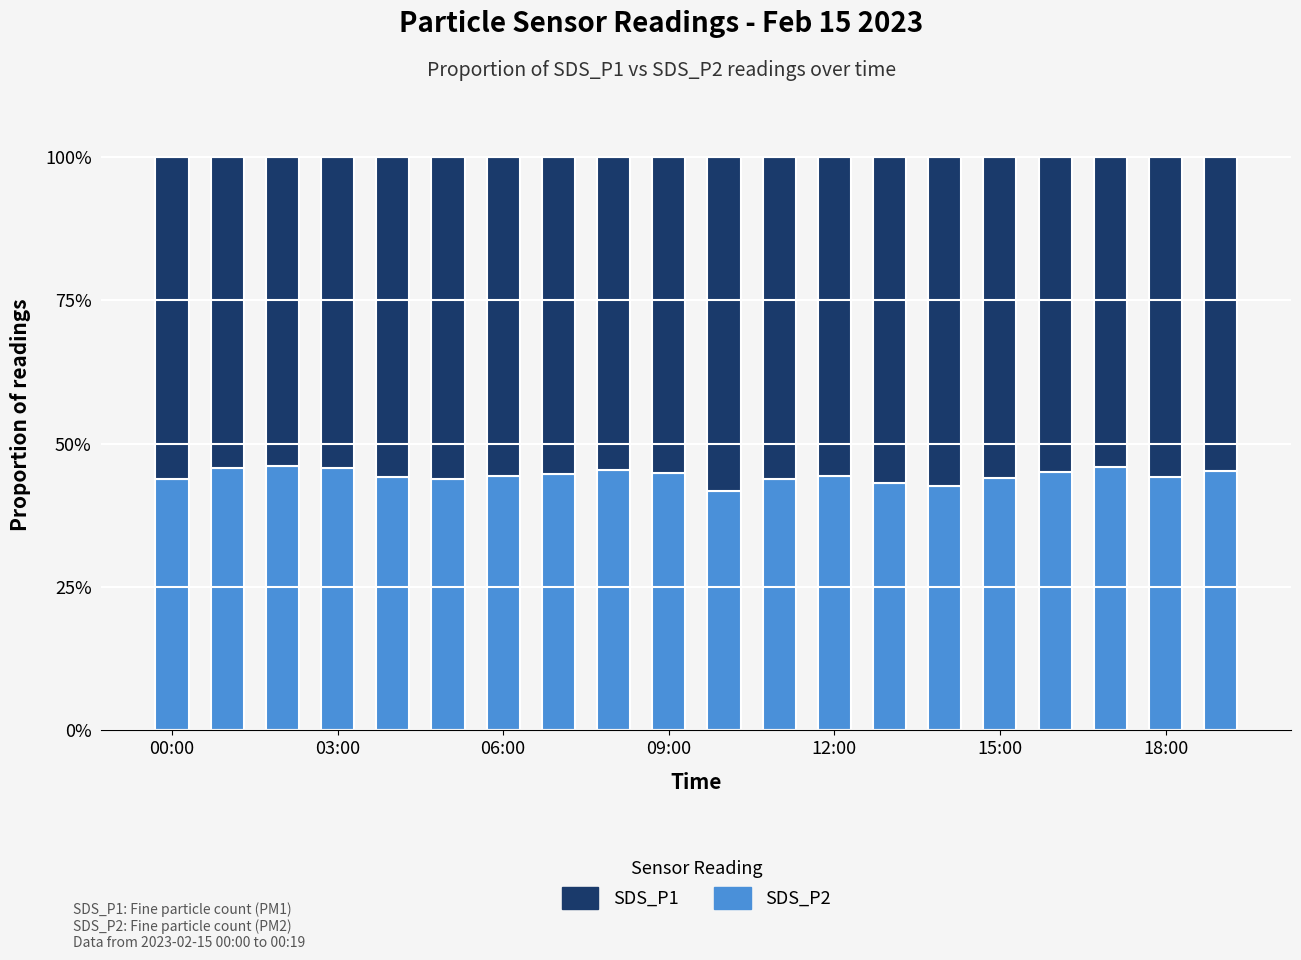

What are all the series names shown in the legend?

SDS_P1, SDS_P2